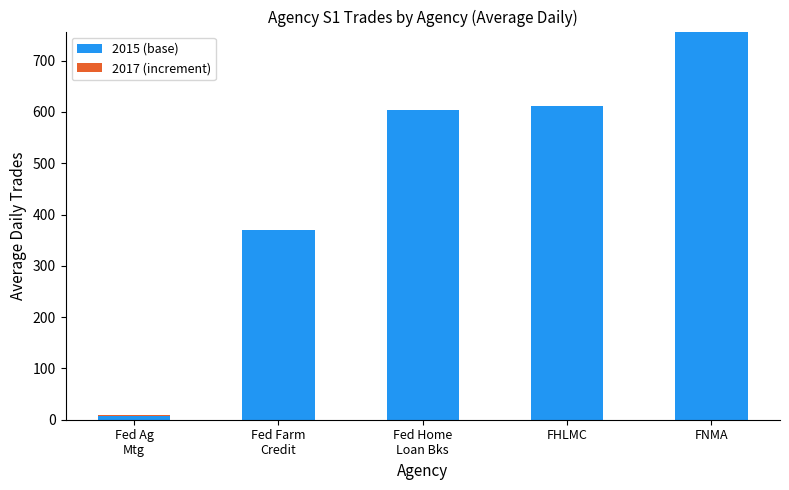

What is the sum of all 2015 (base) values?

2346.2